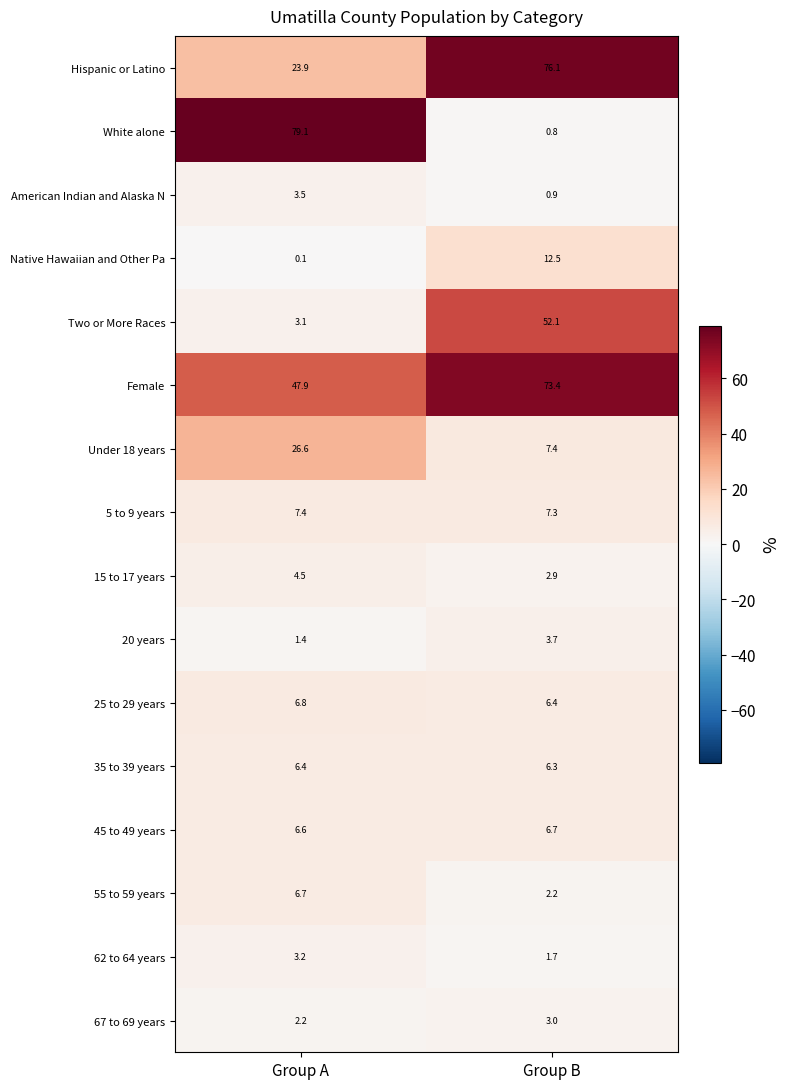

Is the value of 62 to 64 years at Group B greater than the value of Native Hawaiian and Other Pa at Group A?

Yes